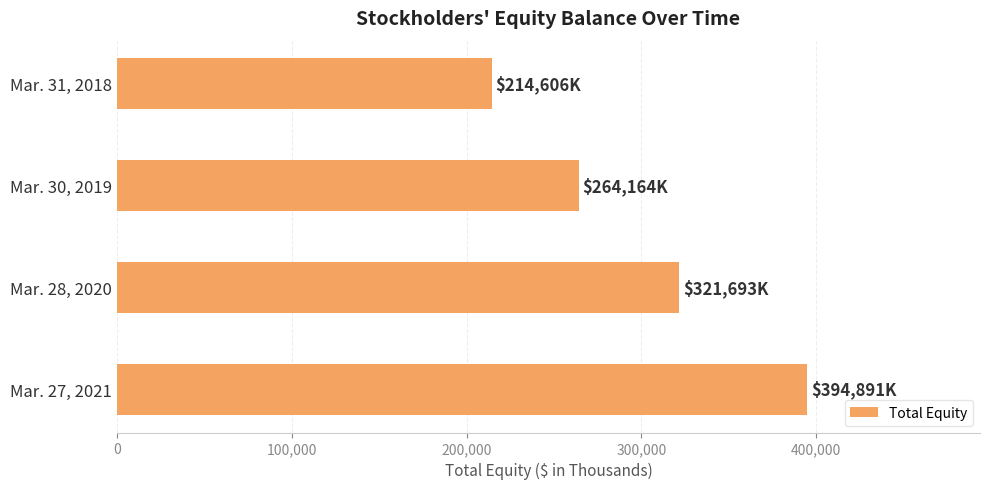

How many values are between 264164 and 394891?

3